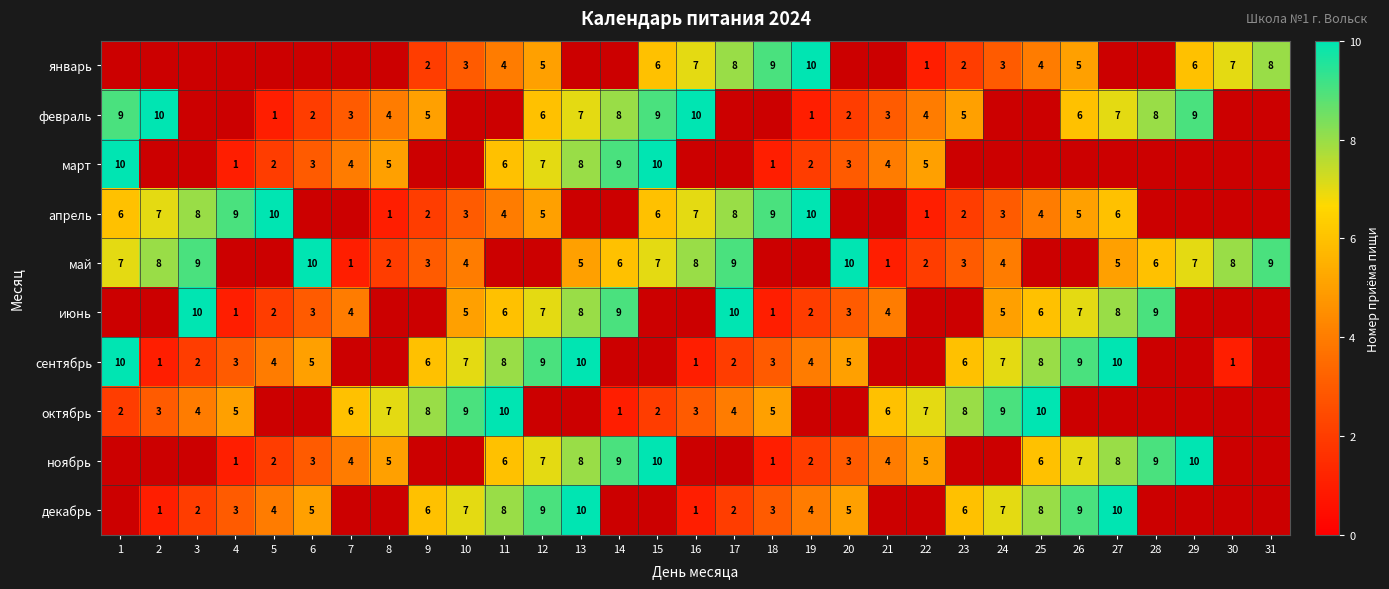

What is the smallest value displayed?

1.0